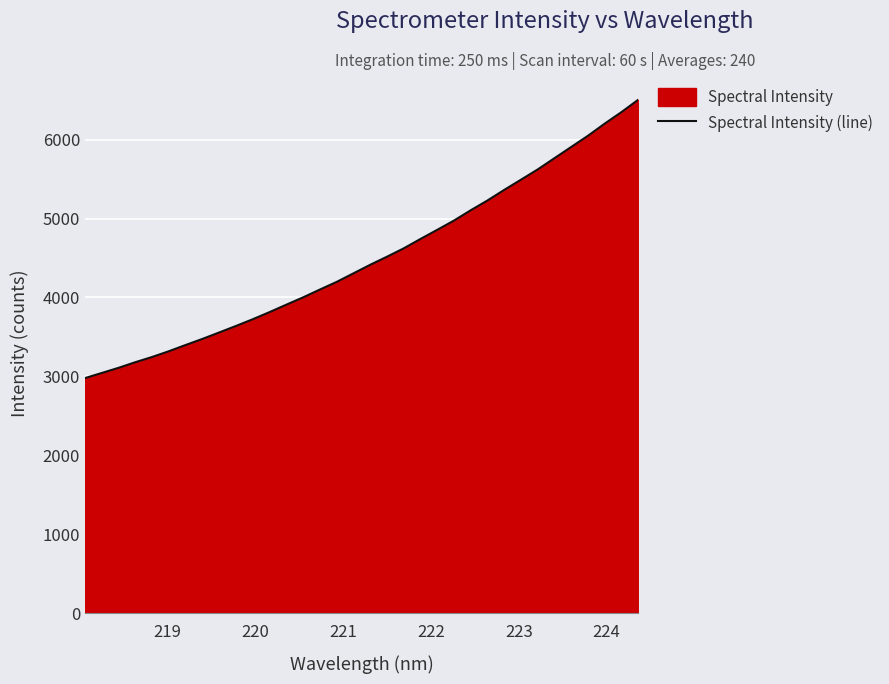

What is the maximum value shown in the chart?

6505.2